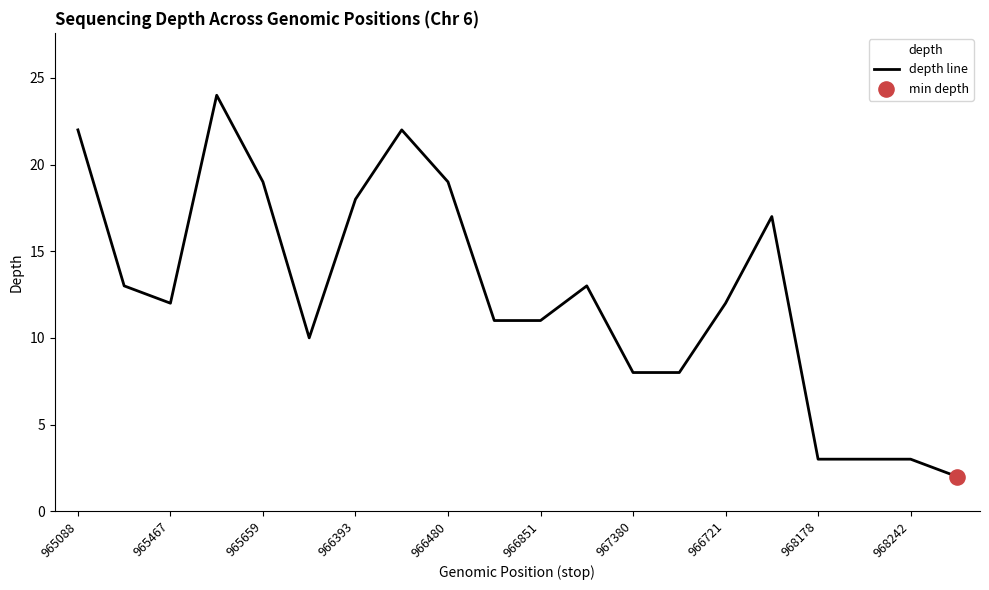

What is the difference between the values at 965659 and 965467?

7